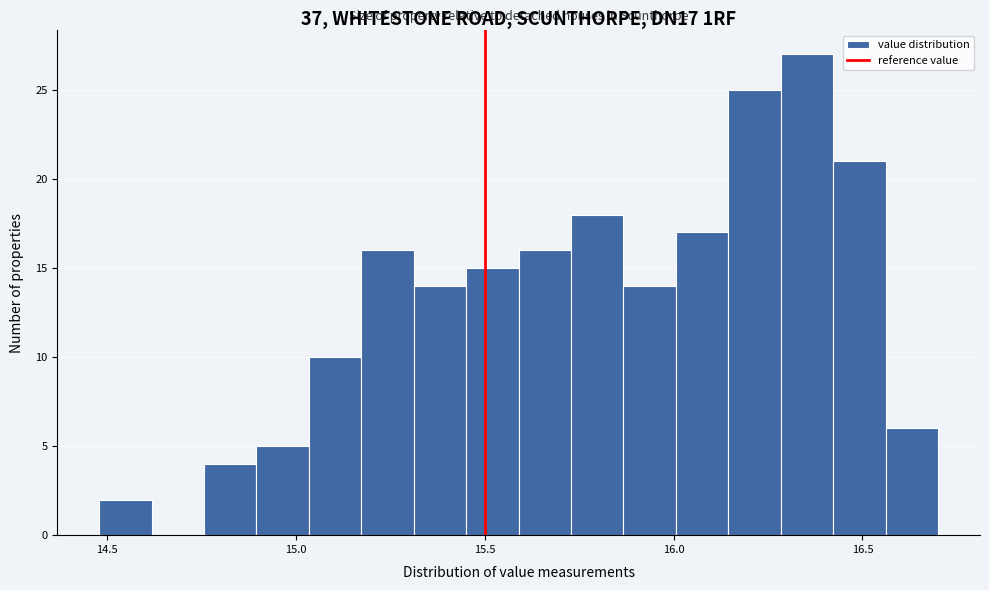

Read against the x-axis, roughly where is the centre of the tallest bar?

16.35